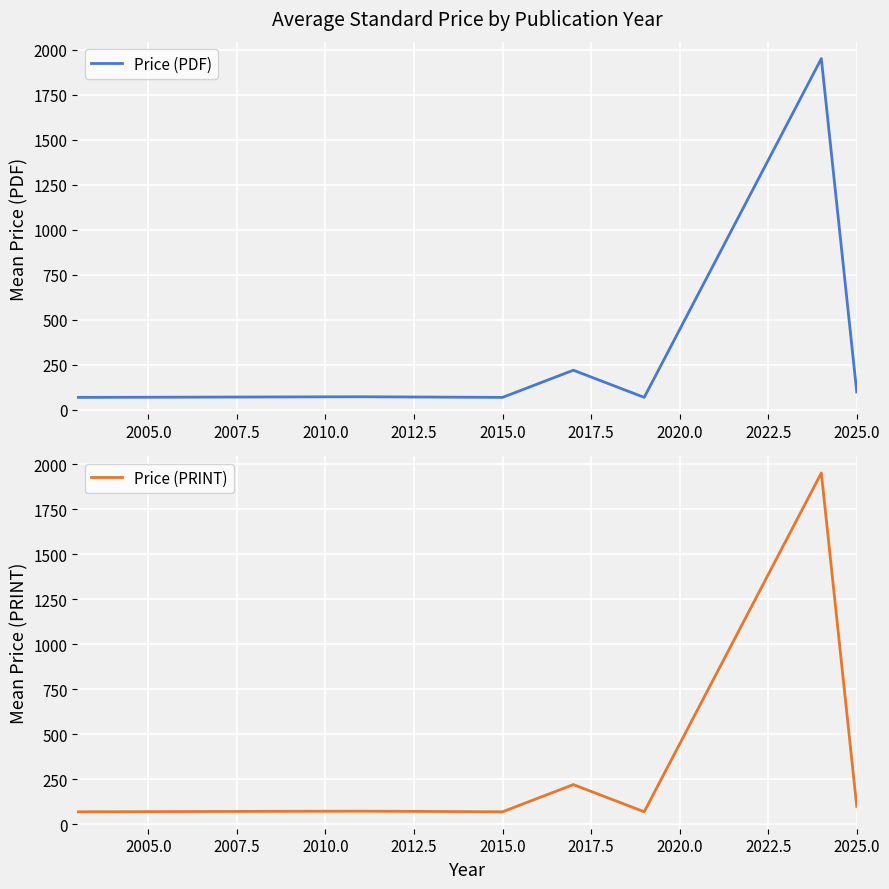

Is this an area chart (filled region under the line)?

No